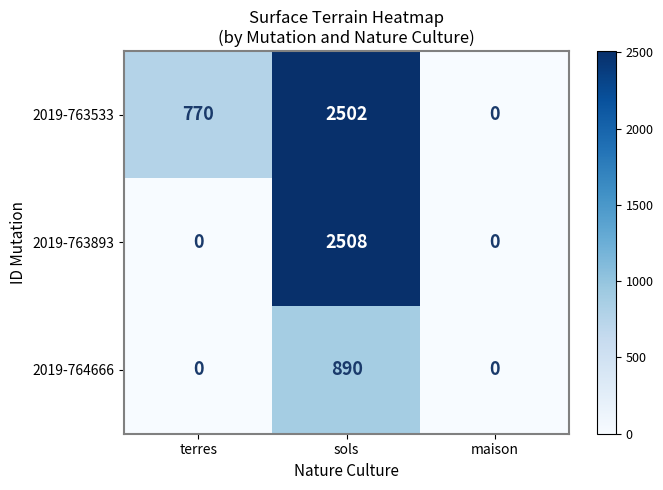

Is it true that 2019-764666 equals 0 at terres?

True